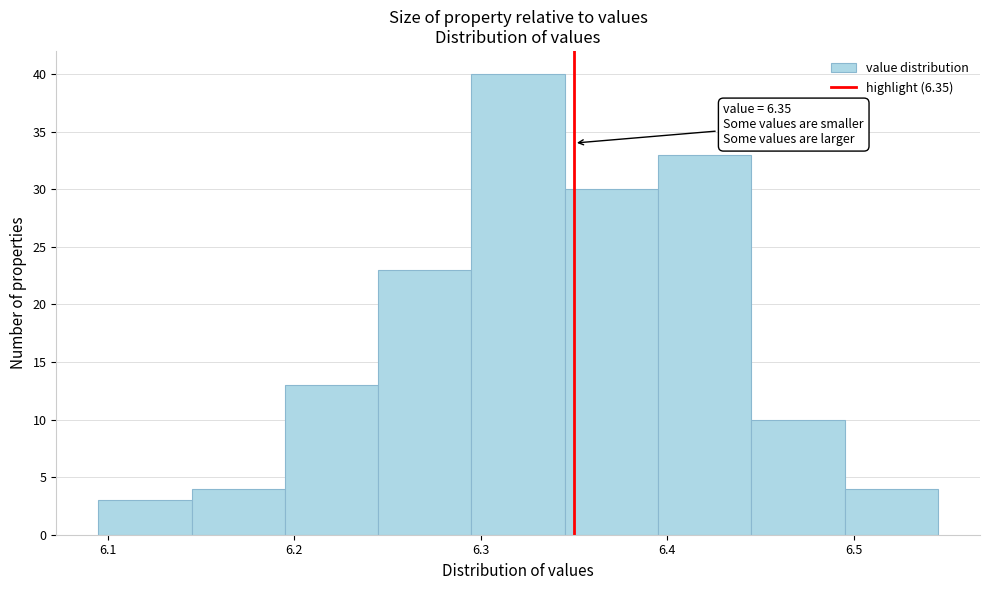

Over which range of the x-axis is the bar tallest?

6.295 to 6.345